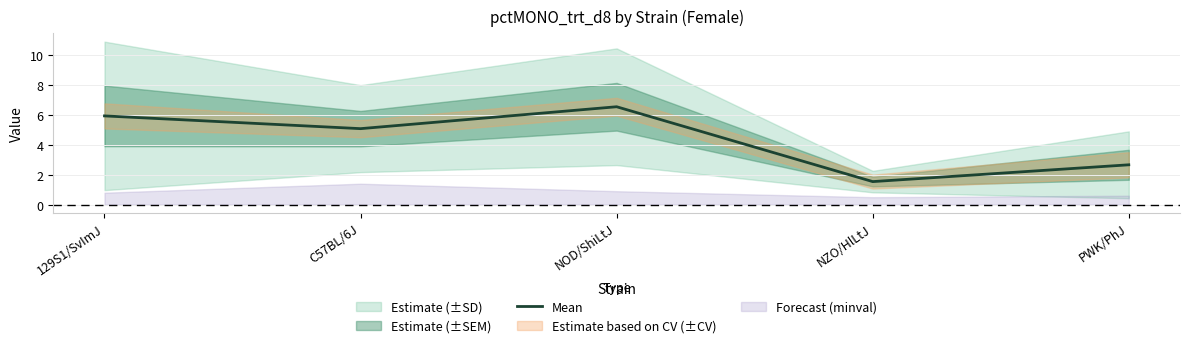

At which label is the value closest to 4?

C57BL/6J